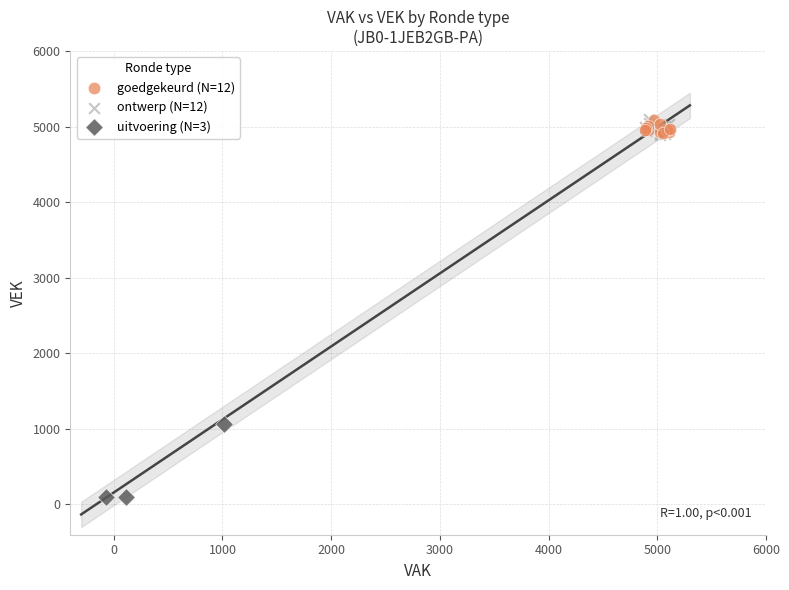

Which series has the largest Y range (max minus min)?

uitvoering (N=3)